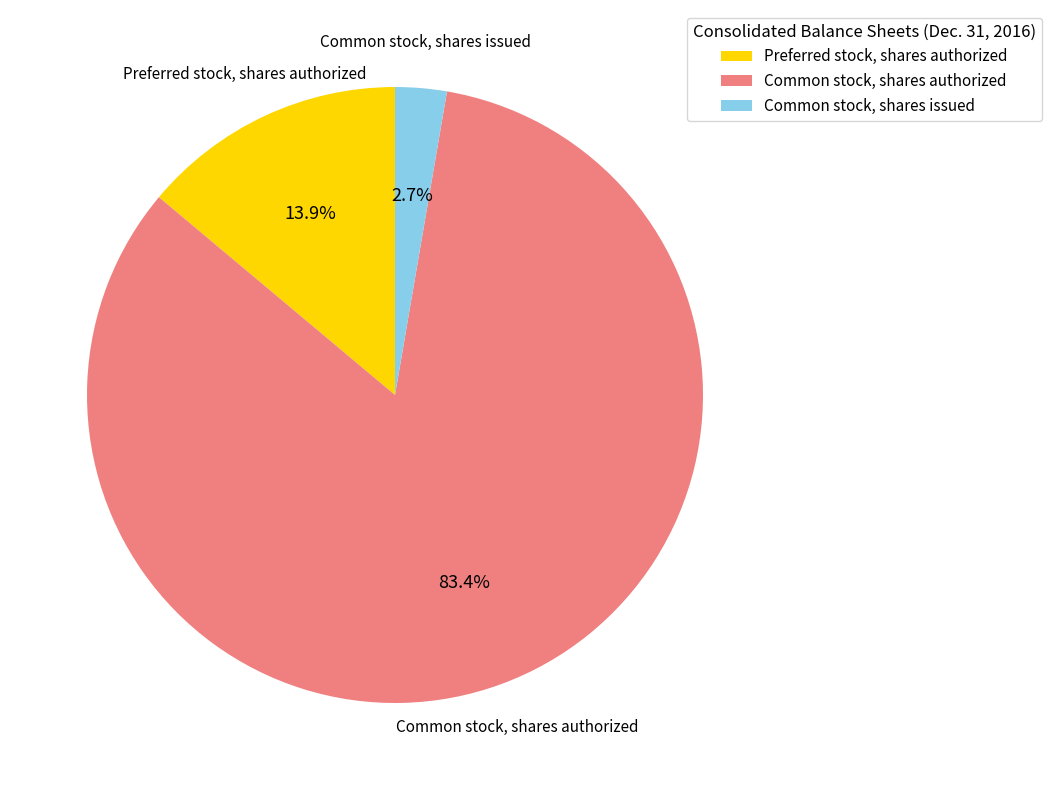

Which category has the smallest portion of the pie?

Common stock, shares issued